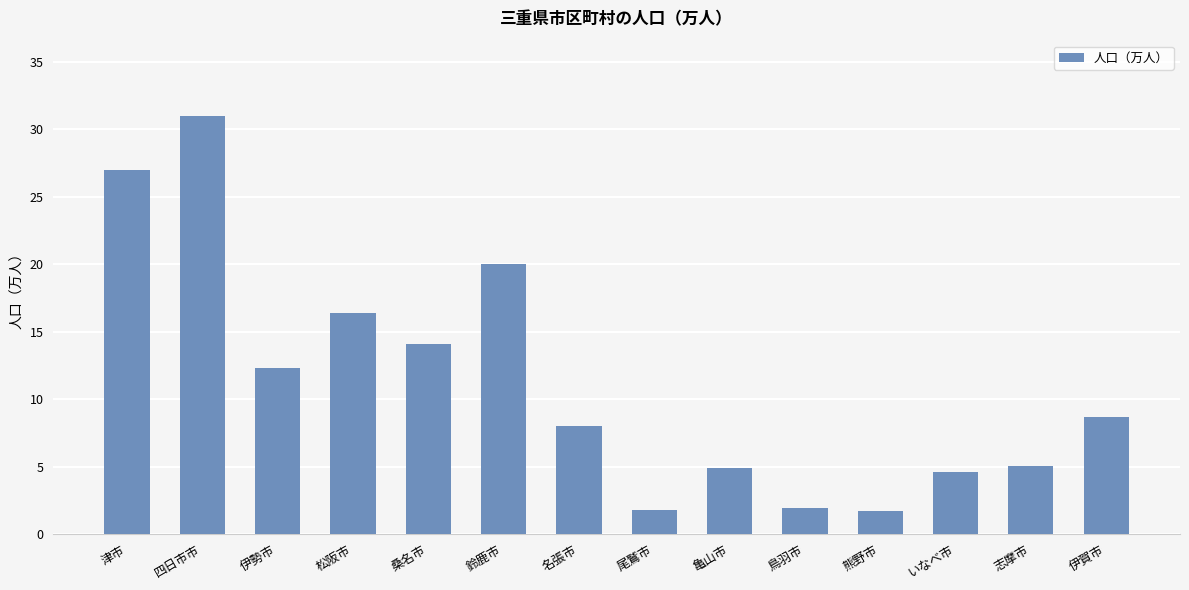

How many distinct data groups are displayed?

1